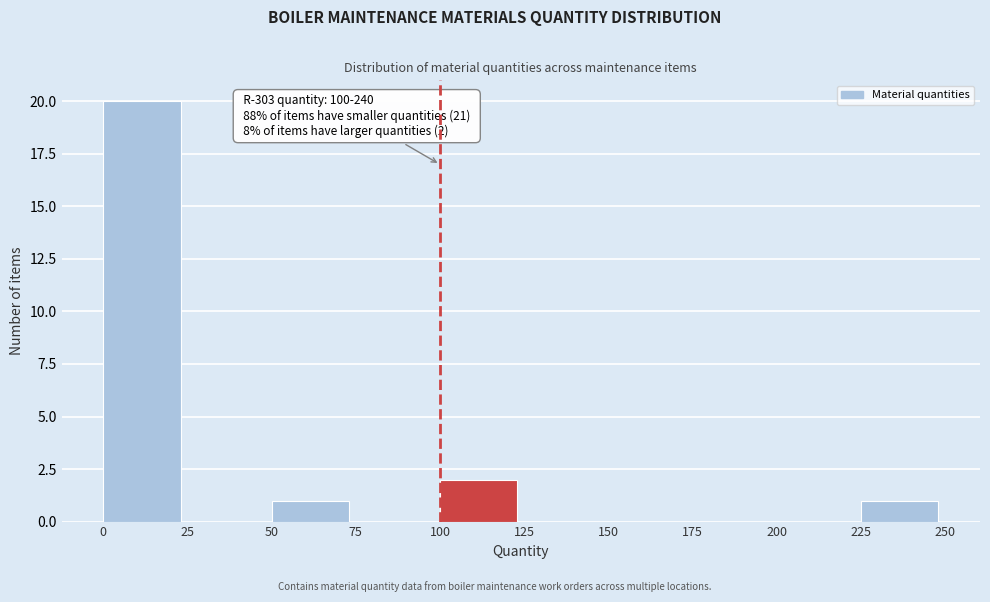

Which range on the x-axis has the tallest bar?

0 to 25